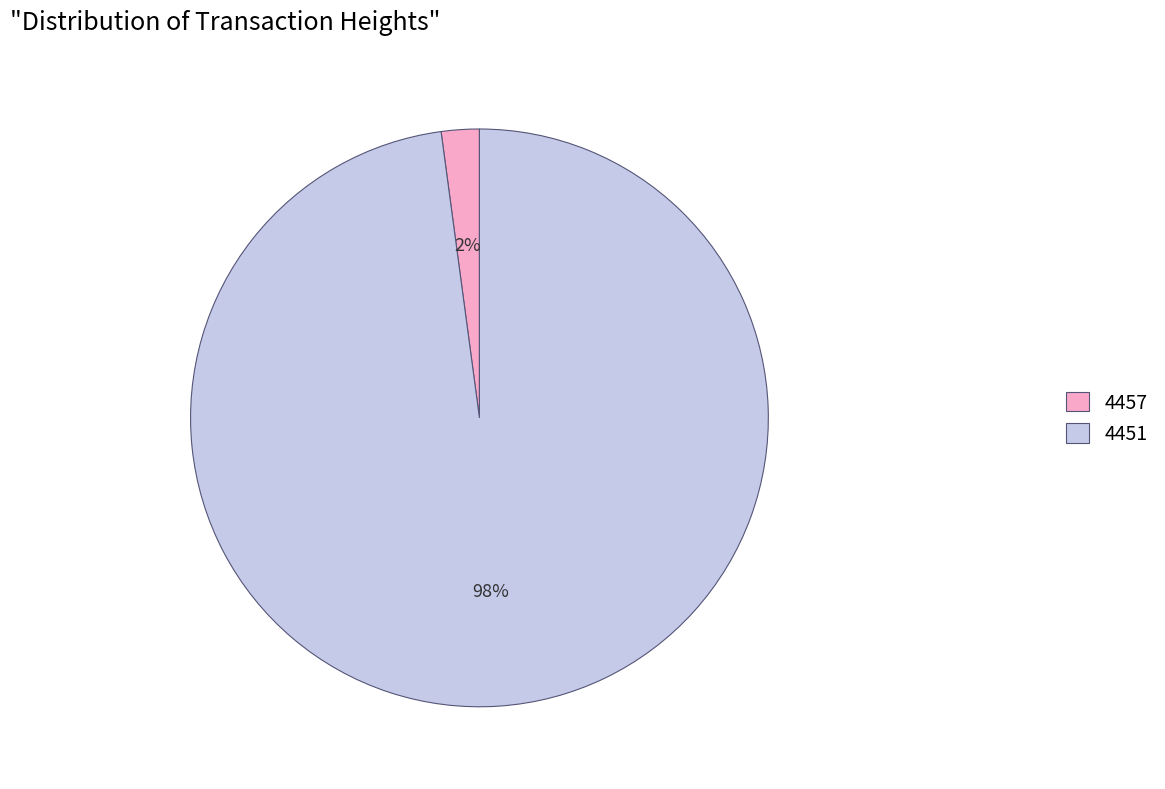

Rank the categories by value from highest to lowest.

4451, 4457